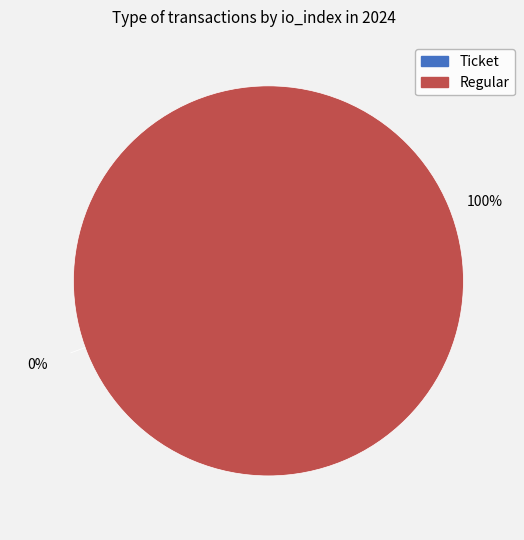

Rank the categories by value from lowest to highest.

Ticket, Regular